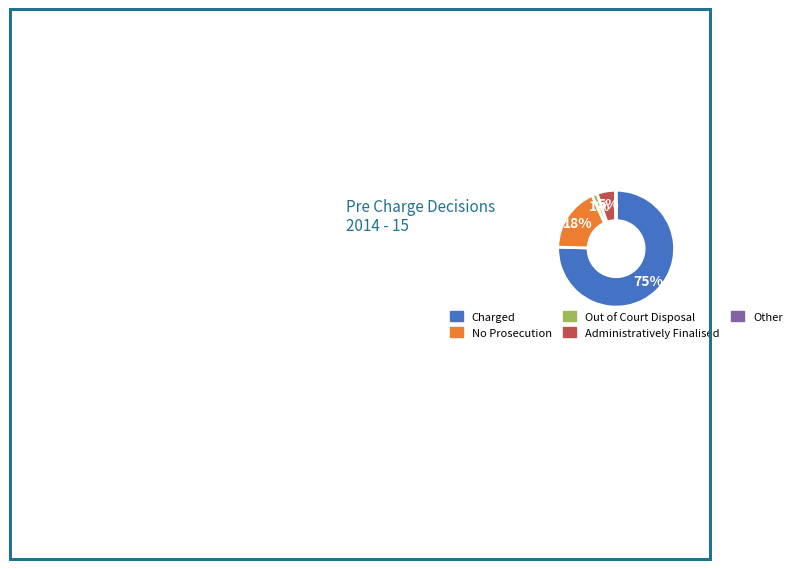

To the nearest percent, what percentage of the pie is Out of Court Disposal?

1%